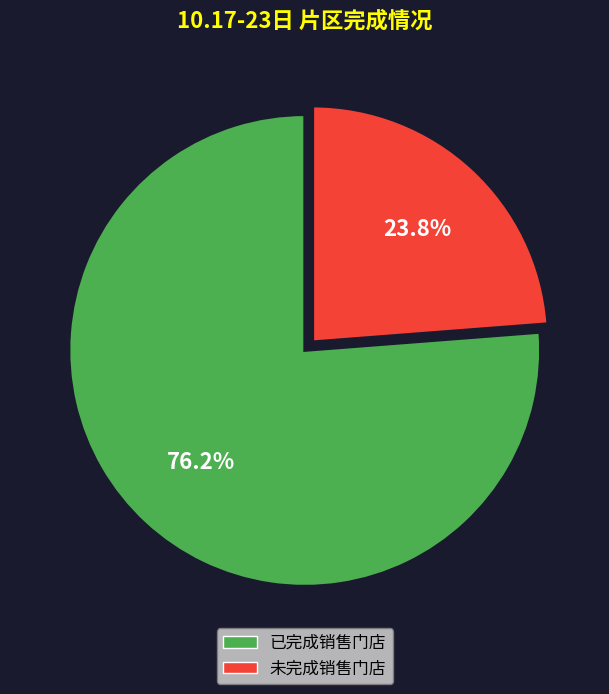

Does any single category account for the majority?

Yes